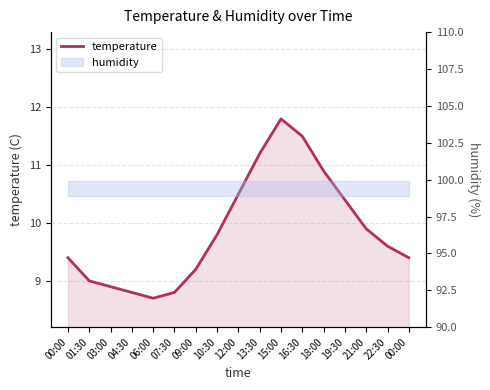

How many values are below 9?

4